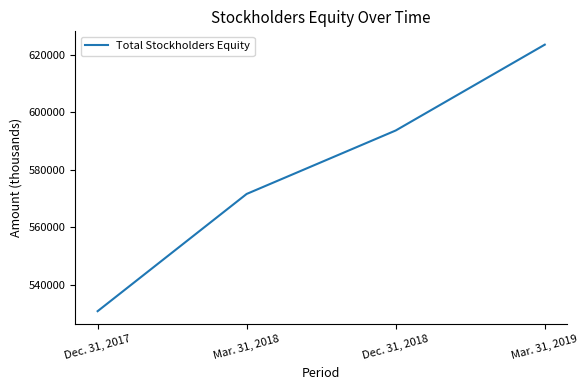

What position from the left is Dec. 31, 2017?

1